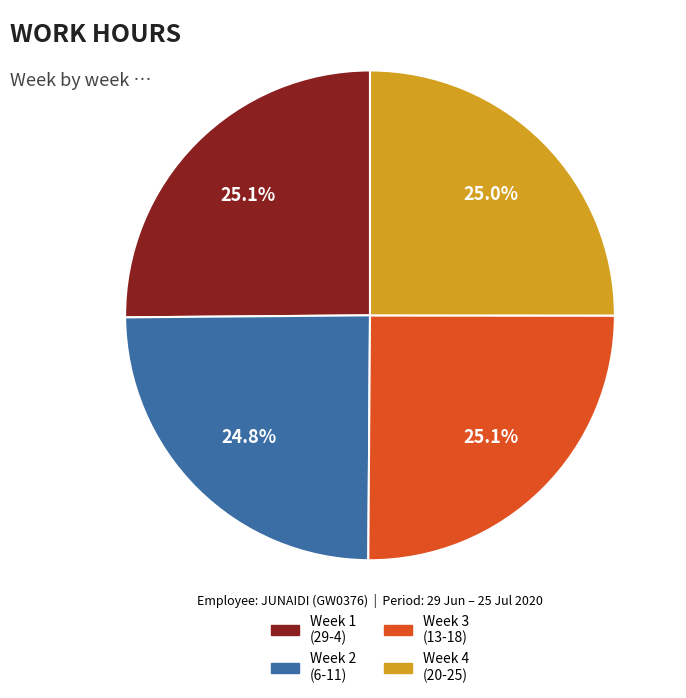

How many segments does this pie chart have?

4